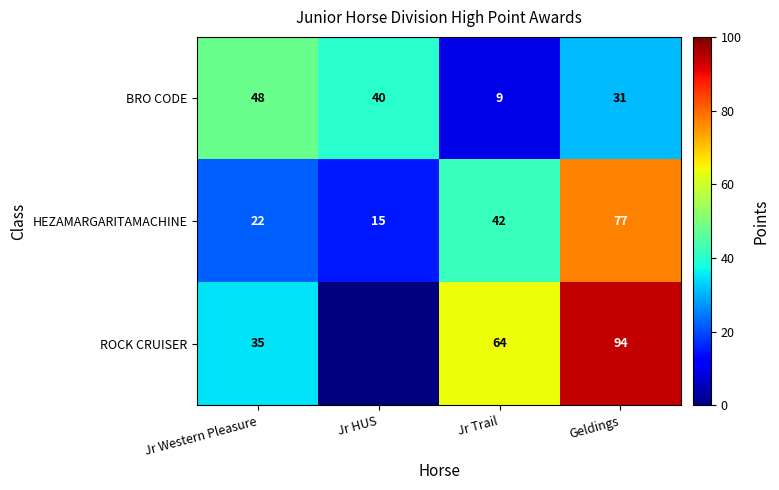

Which category has the highest value in the BRO CODE series?

Jr Western Pleasure